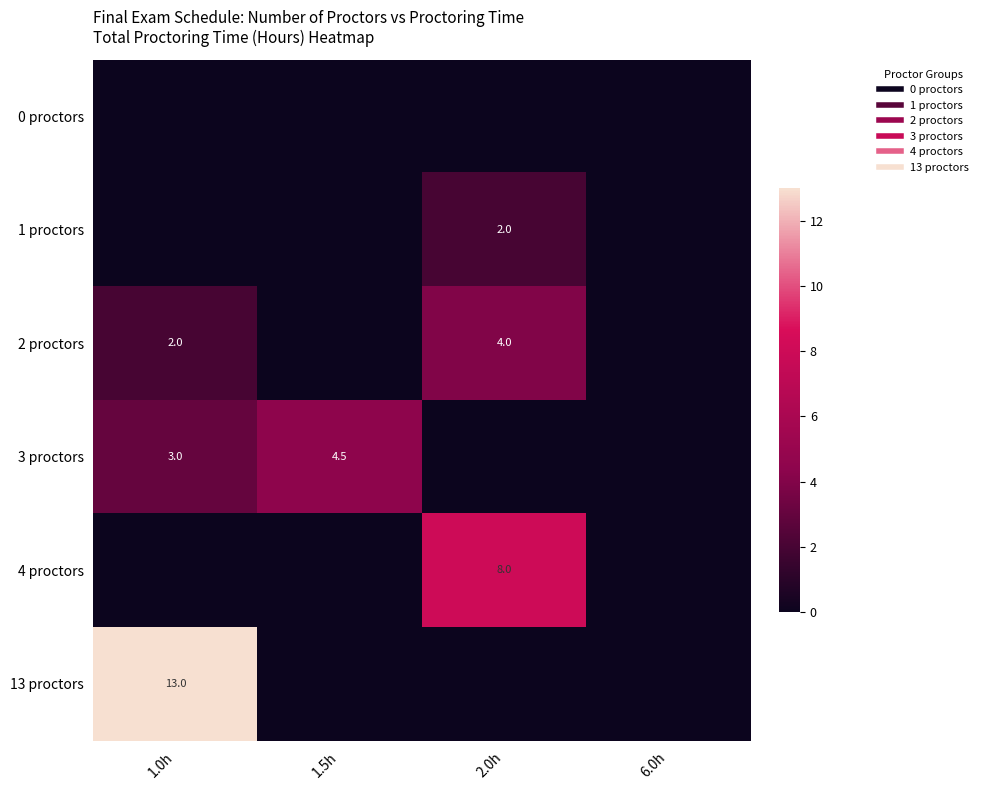

List the labels in order of 4 proctors value, largest first.

2.0h, 1.0h, 1.5h, 6.0h